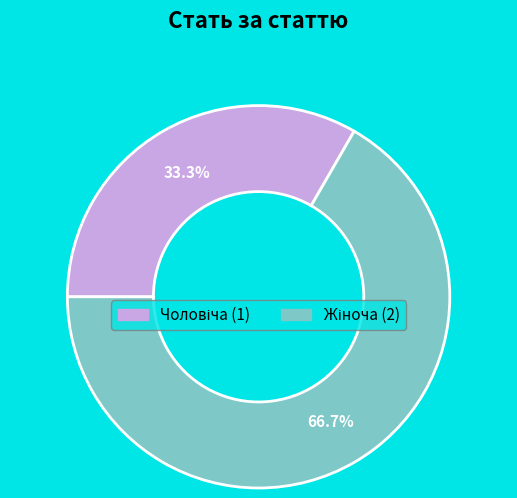

Is there any slice that represents more than half of the pie?

Yes